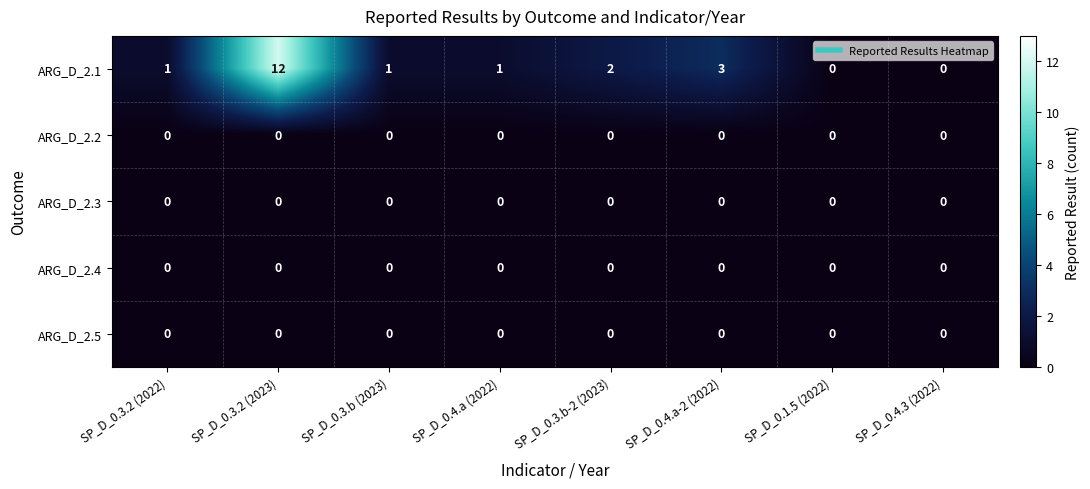

What is the spread (max minus min) of values at SP_D_0.3.2 (2023)?

12